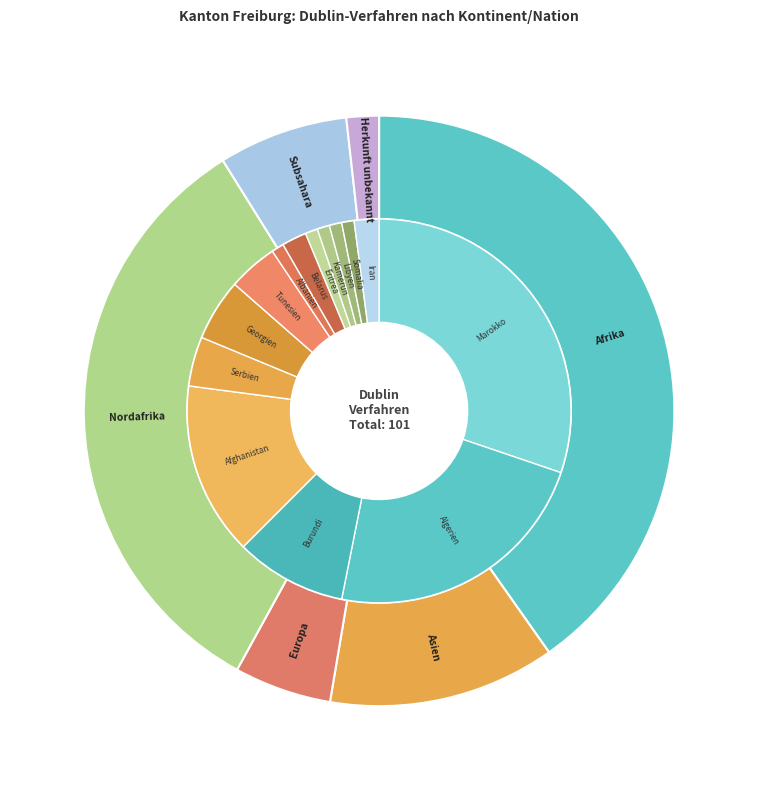

Is it true that Afrika is 48% of the pie?

False